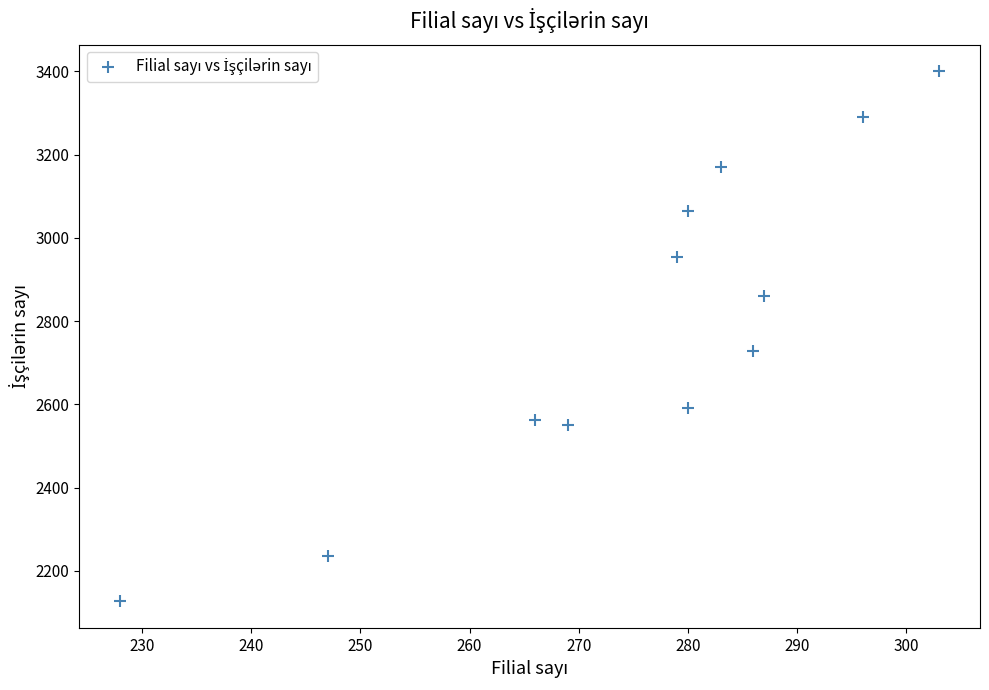

What Y value in the scatter plot is closest to 2763?

2727